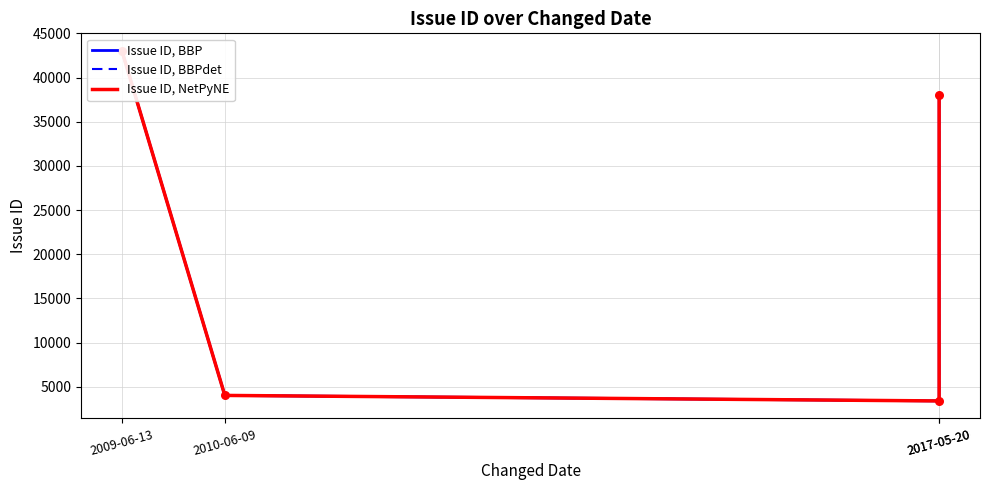

What is the total value across all series at 2010-06-09?

12057